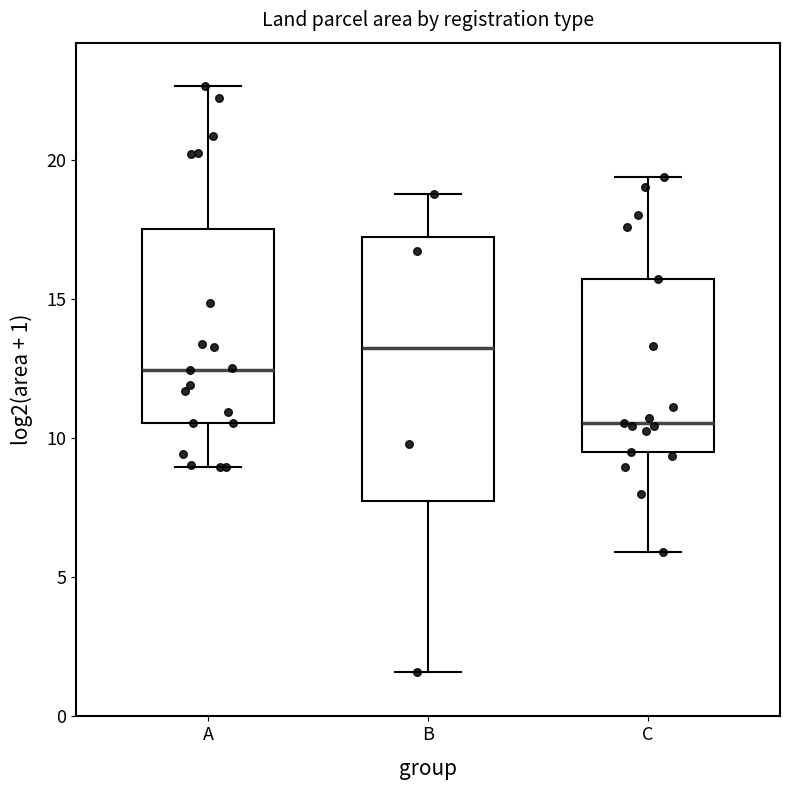

Reading left to right, read every box against the y-axis: the position of its median line, the range the box covers, and the ends of its whiskers. The values are not printed on the chart, so give them approximately, as read against the axis.

A: median 12.5, box 10.5 to 17.5, whiskers 9.0 to 22.5
B: median 13.5, box 7.5 to 17.5, whiskers 1.5 to 19.0
C: median 10.5, box 9.5 to 15.5, whiskers 6.0 to 19.5